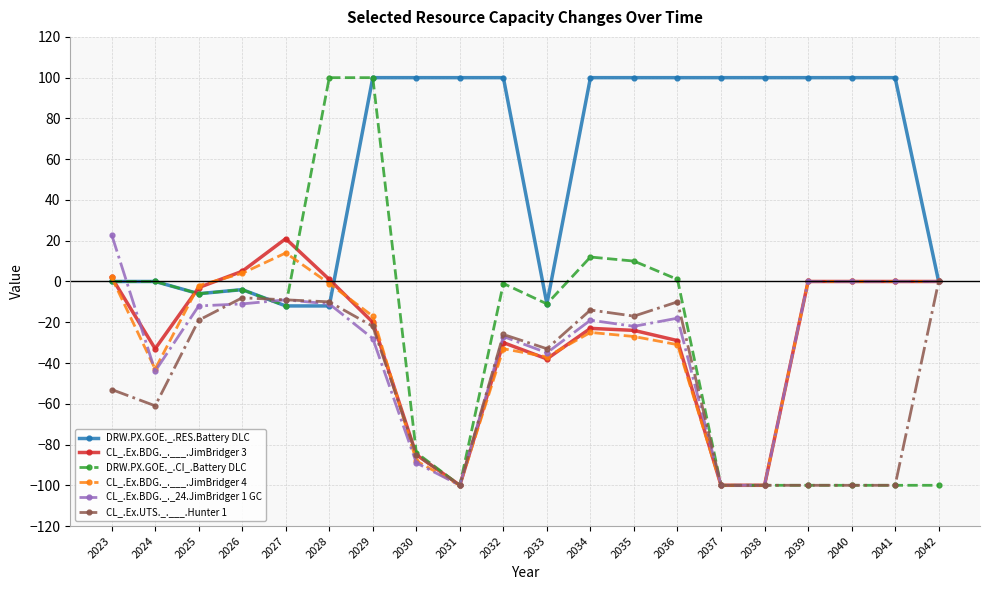

What is the minimum value shown in the chart?

-100